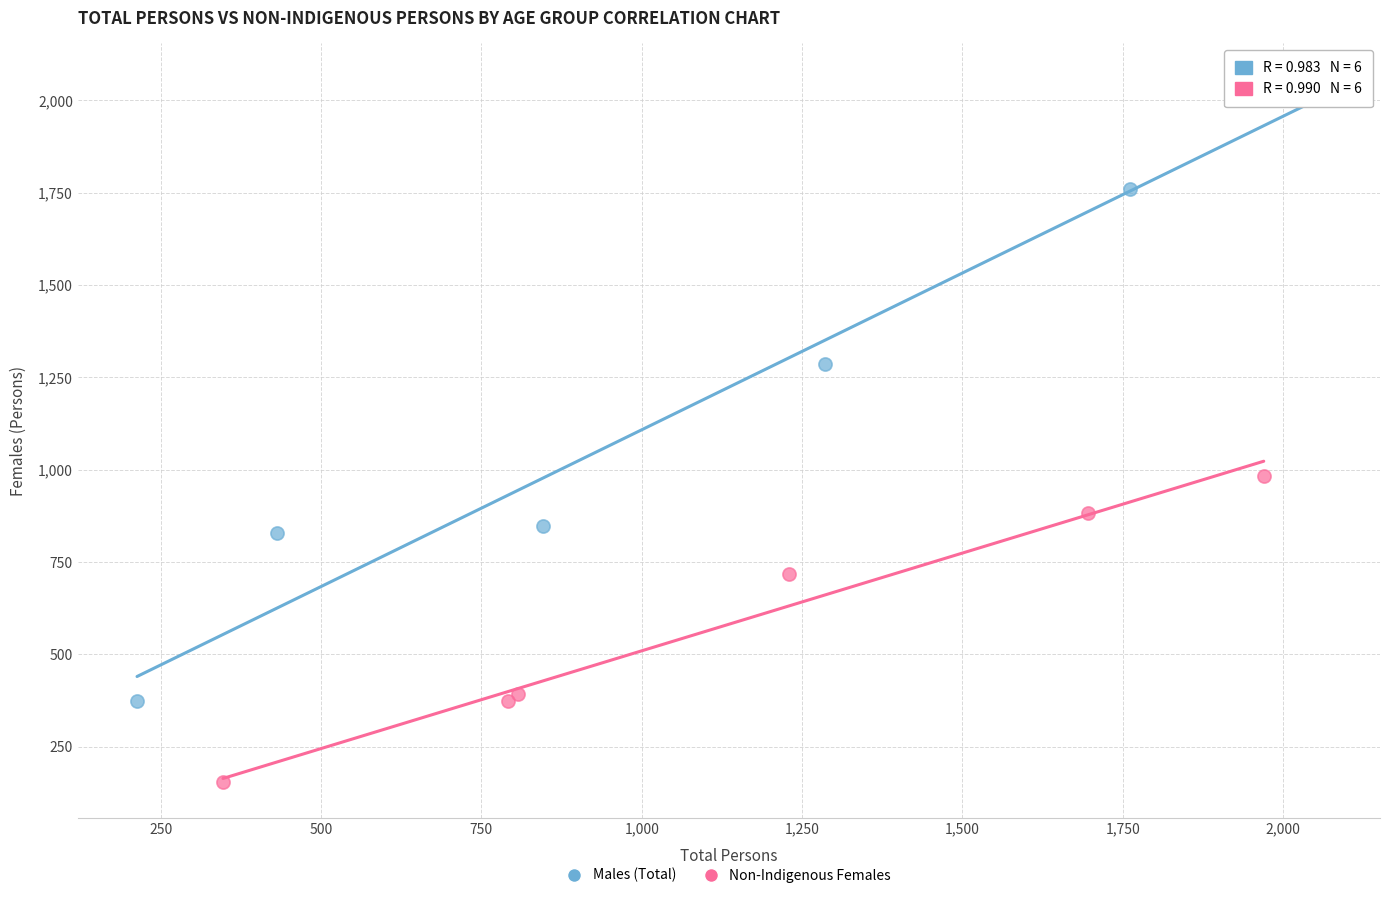

Which series reaches the minimum Y coordinate?

Non-Indigenous Females